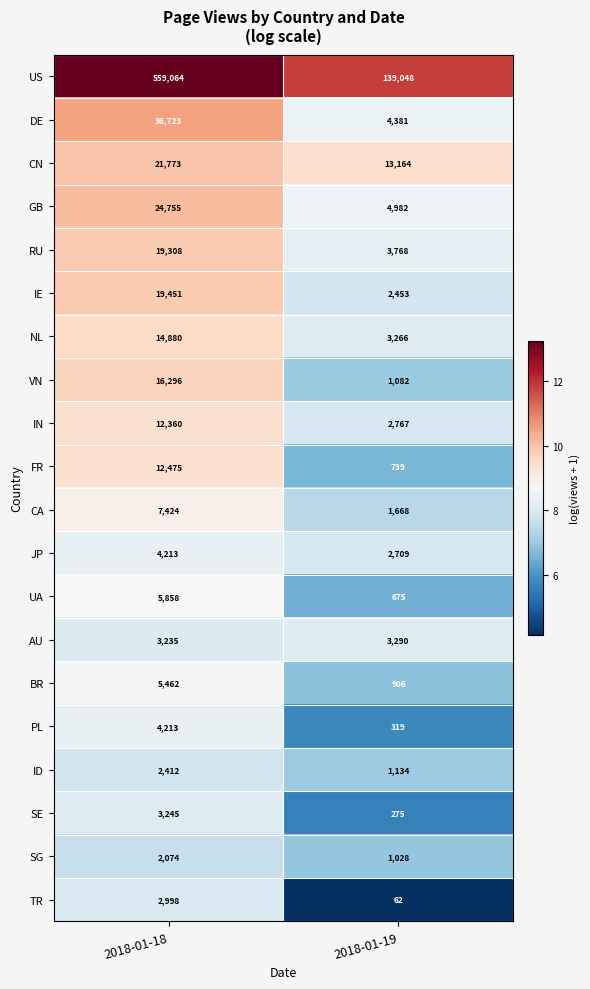

Read the IN value at 2018-01-19, to the nearest 10.

2770